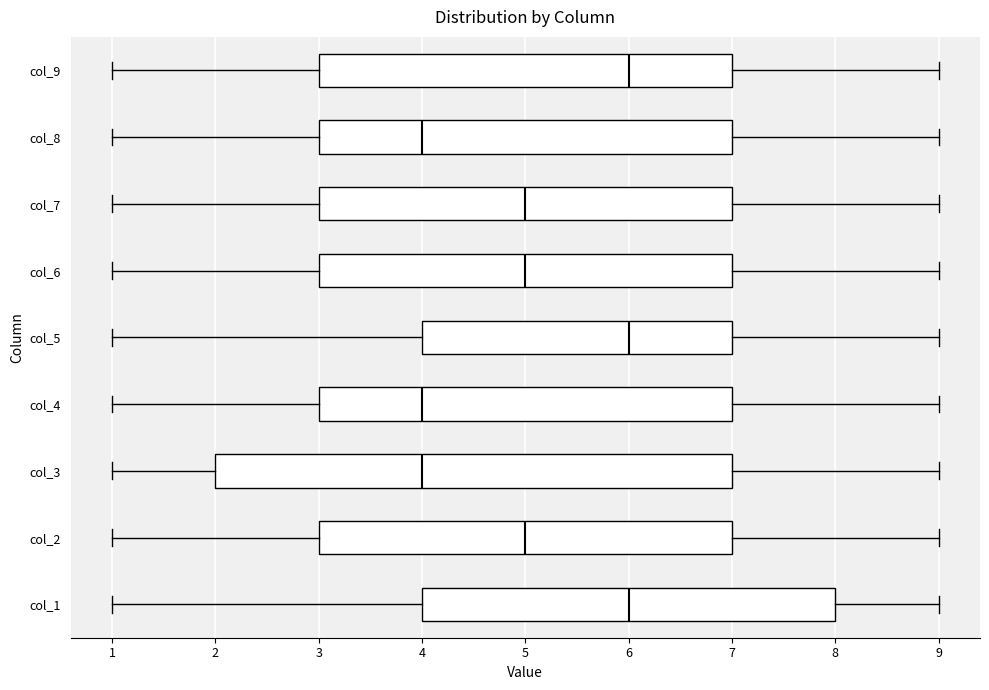

Which box is the widest, from its left edge to its right edge?

col_3